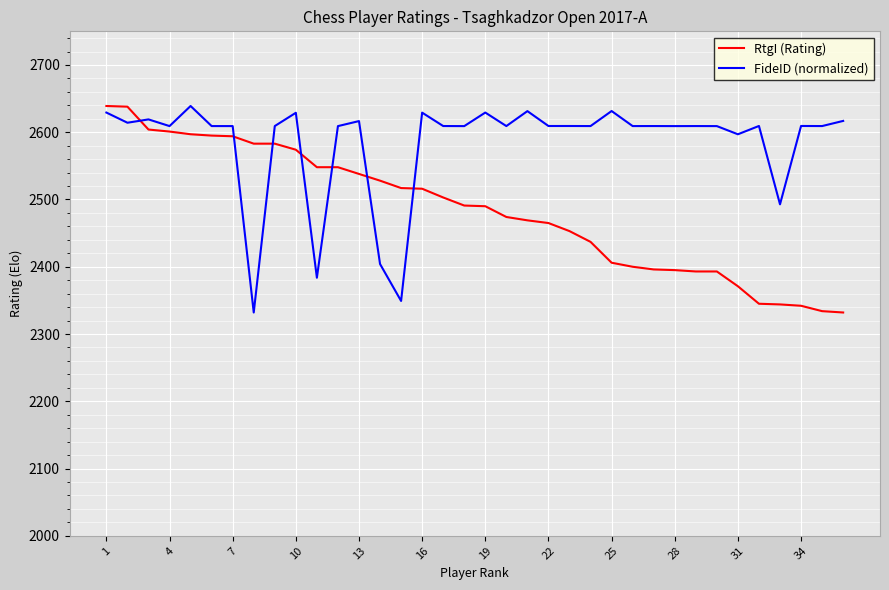

Is this an area chart (filled region under the line)?

No